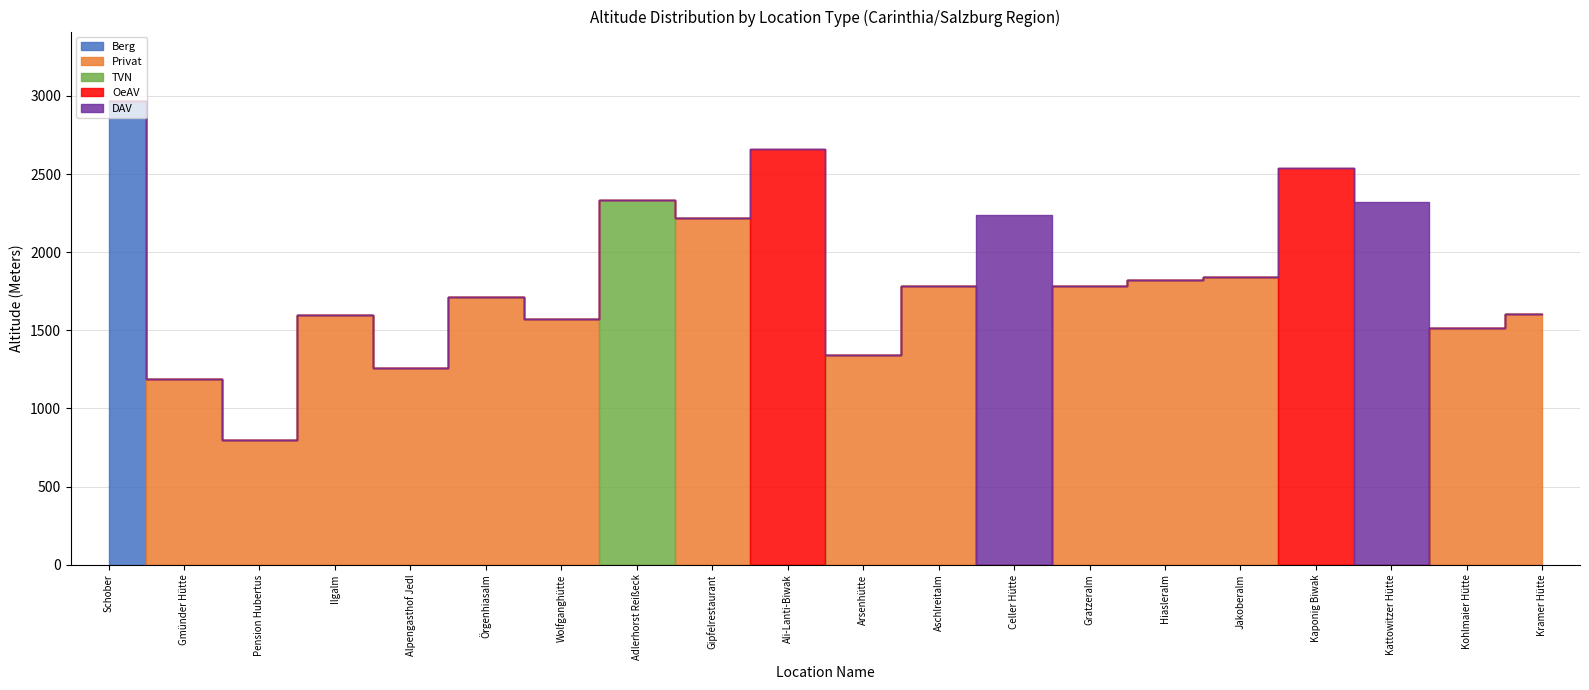

The Hütte DAV series shows 2240 at Celler Hütte. True or false?

True